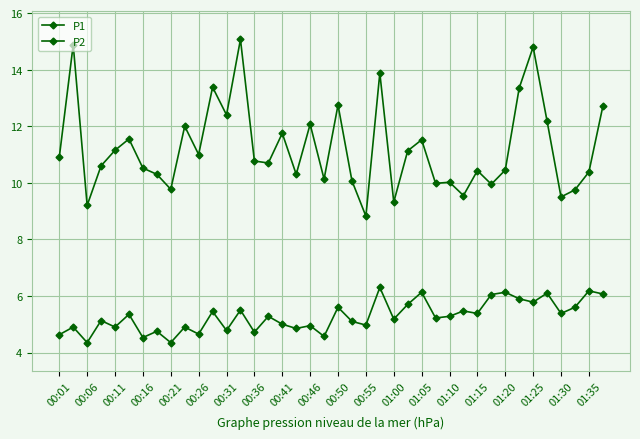

Which series has the widest spread of values?

P1